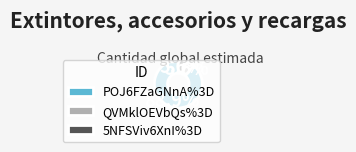

Which has a higher value, POJ6FZaGNnA%3D or 5NFSViv6XnI%3D?

POJ6FZaGNnA%3D